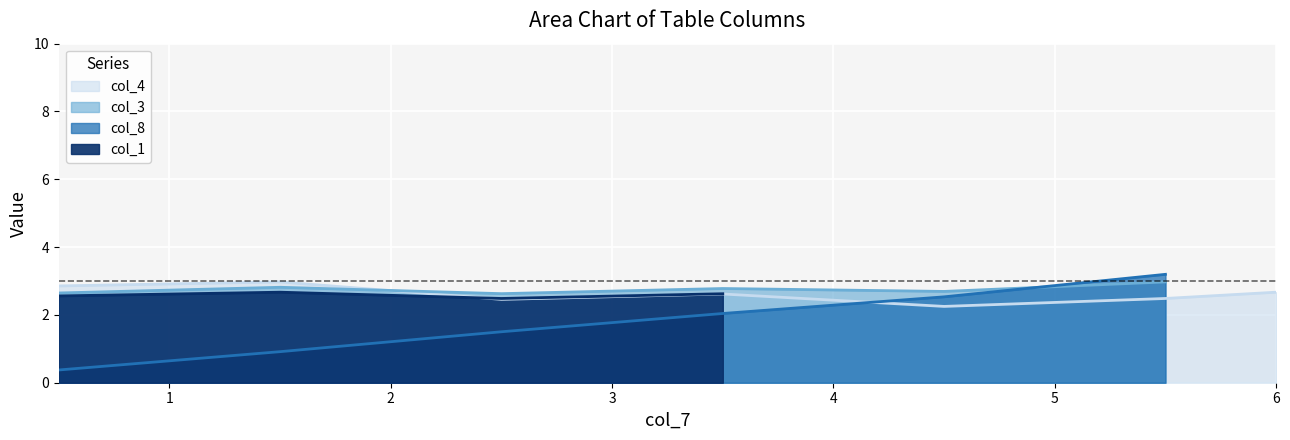

What is the highest value of the col_8 series?

3.2